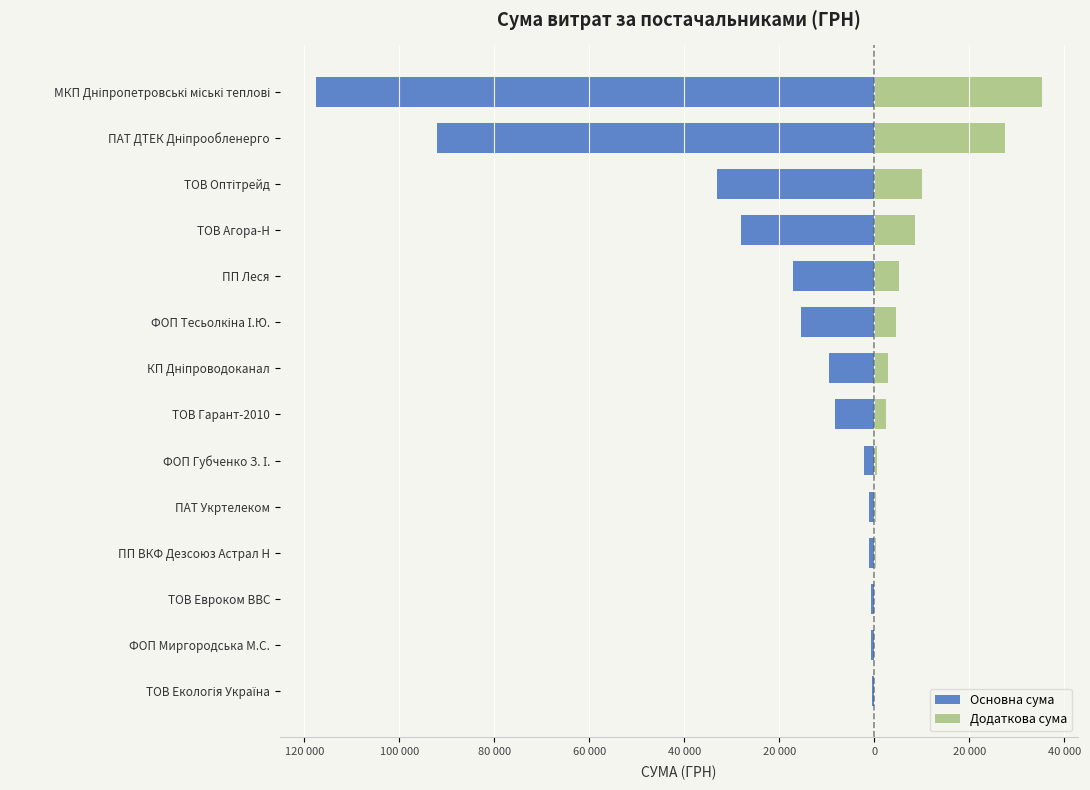

What is the average value of the Додаткова сума series?

7015.4